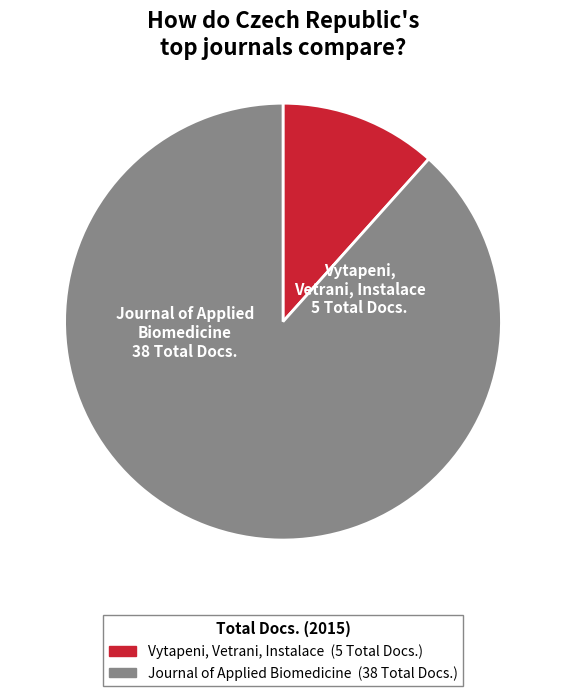

What is the largest slice in the pie chart?

Journal of Applied Biomedicine